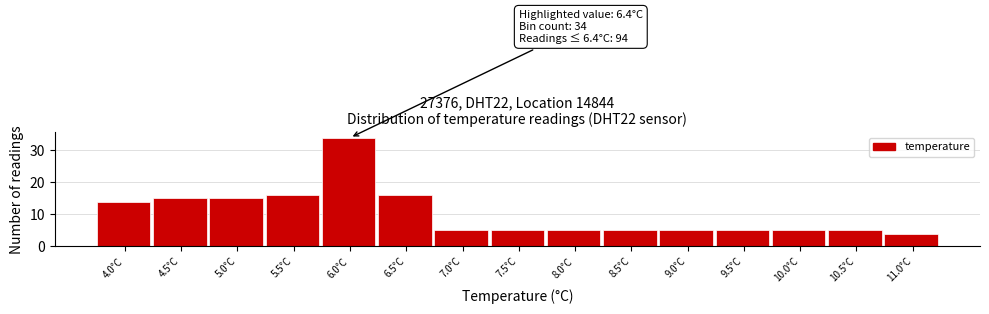

Reading left to right, list all the values displayed in this chart.

14	15	15	16	34	16	5	5	5	5	5	5	5	5	4